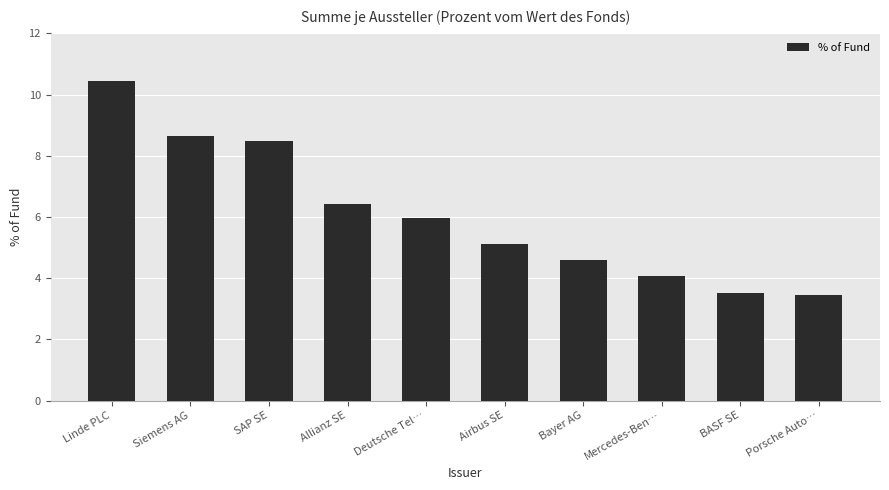

The chart shows a value of 4.1 at Mercedes-Ben…. True or false?

True